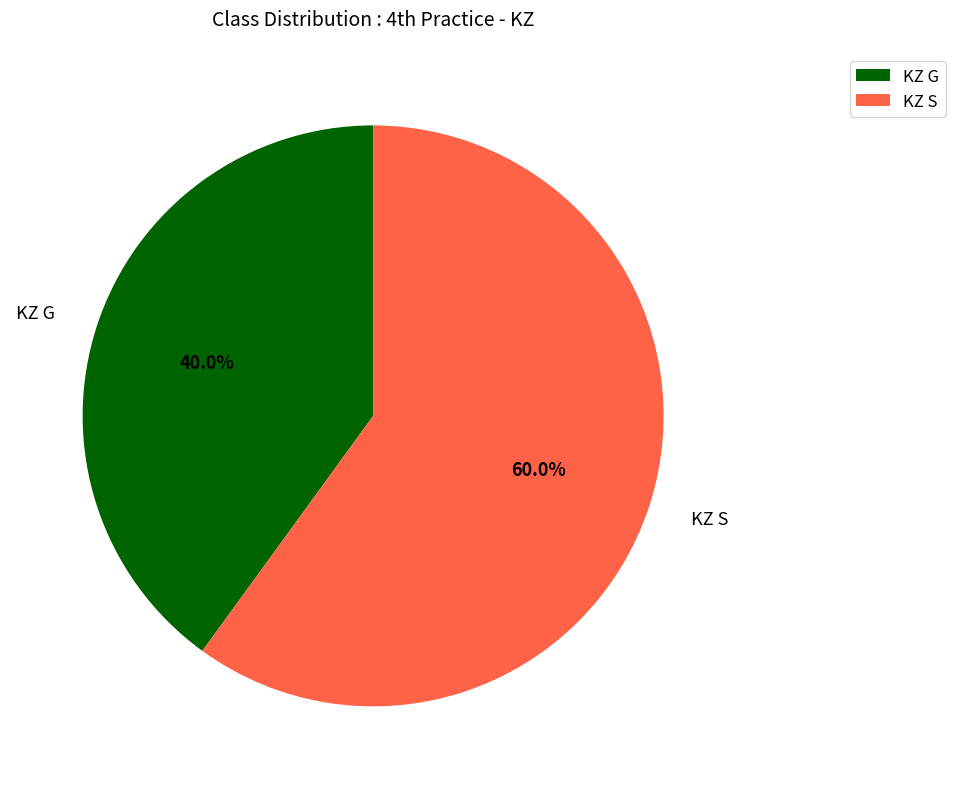

What is the ratio of the value at KZ S to the value at KZ G?

1.5